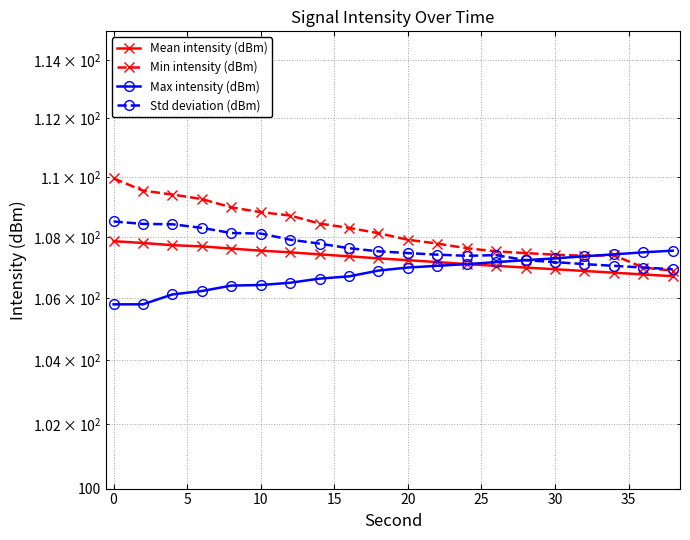

Reading left to right, transcribe all the data shown in this chart.

Mean intensity (dBm): 107.9	107.8	107.7	107.7	107.6	107.5	107.5	107.4	107.4	107.3	107.2	107.2	107.1	107.0	107.0	106.9	106.9	106.8	106.8	106.7
Min intensity (dBm): 109.9	109.5	109.4	109.3	109.0	108.8	108.7	108.4	108.3	108.1	107.9	107.8	107.6	107.5	107.5	107.4	107.4	107.4	107.0	106.9
Max intensity (dBm): 105.8	105.8	106.1	106.2	106.4	106.4	106.5	106.6	106.7	106.9	107.0	107.0	107.1	107.2	107.2	107.3	107.4	107.4	107.5	107.5
Std deviation (dBm): 108.5	108.4	108.4	108.3	108.1	108.1	107.9	107.8	107.6	107.5	107.5	107.4	107.4	107.4	107.2	107.2	107.1	107.0	107.0	106.9